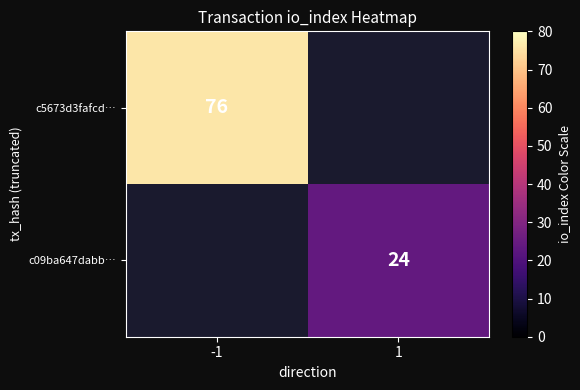

The value of c5673d3fafcd… at -1 is 116.1. True or false?

False